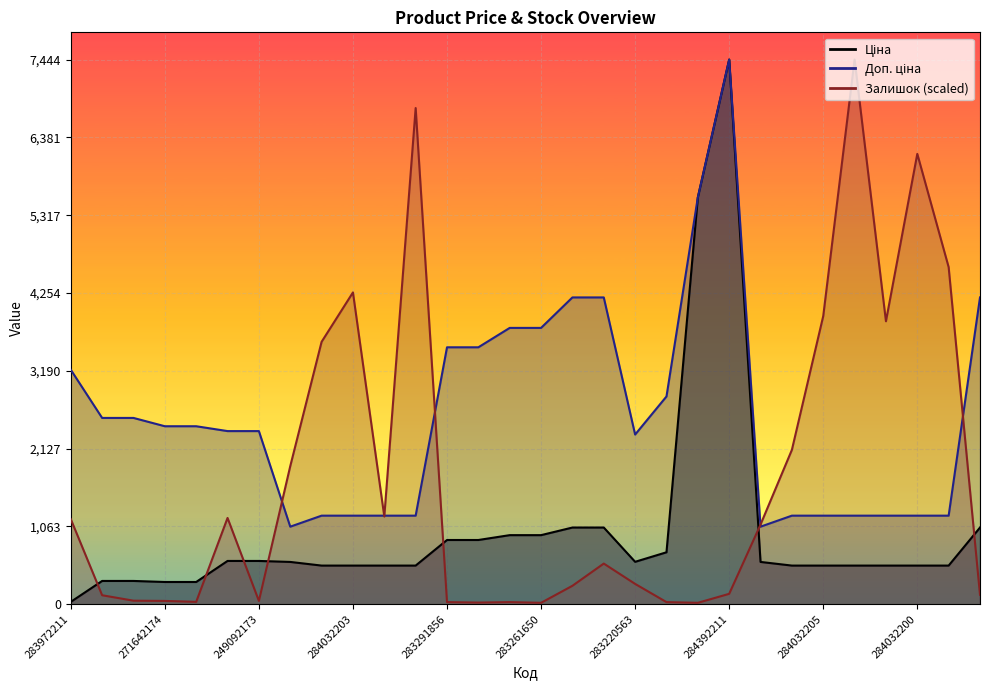

How many series are shown in this chart?

3